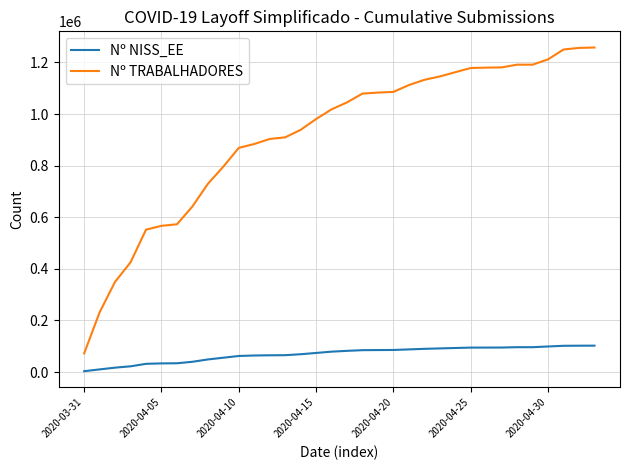

What is the minimum value for Nº TRABALHADORES?

72507